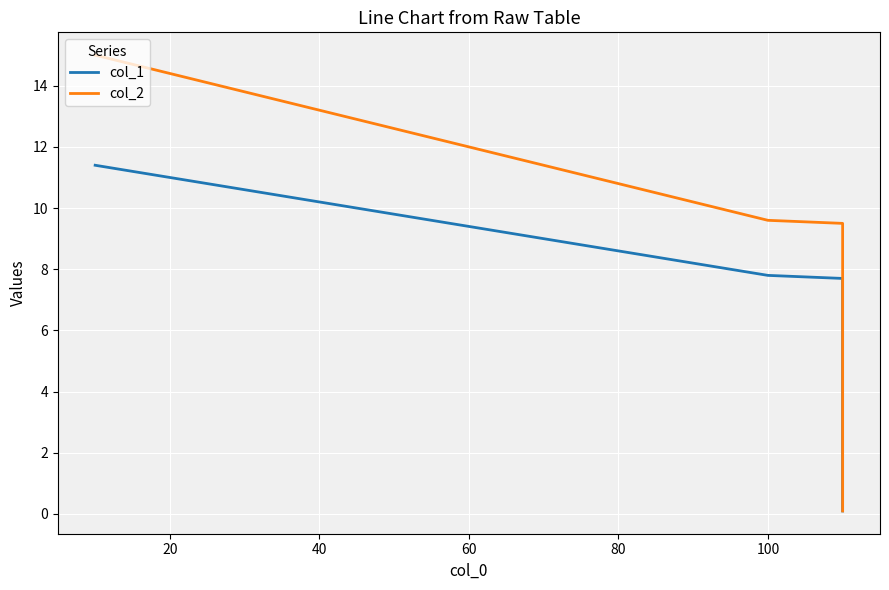

True or false: col_1 and col_2 cross at least once.

False